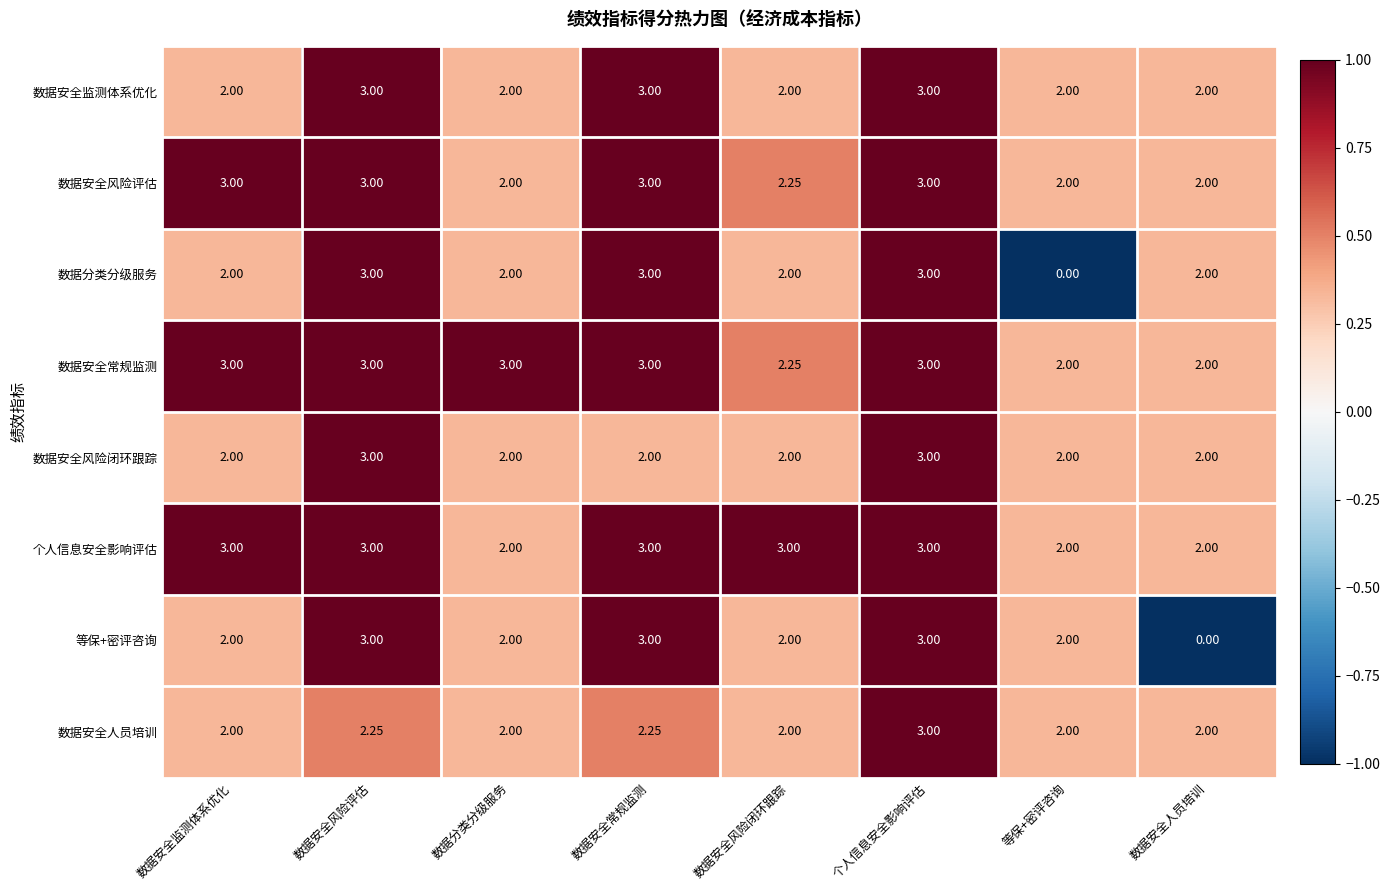

Is the value of 数据安全常规监测 at 数据安全风险闭环跟踪 greater than the value of 数据安全风险闭环跟踪 at 数据安全风险闭环跟踪?

Yes